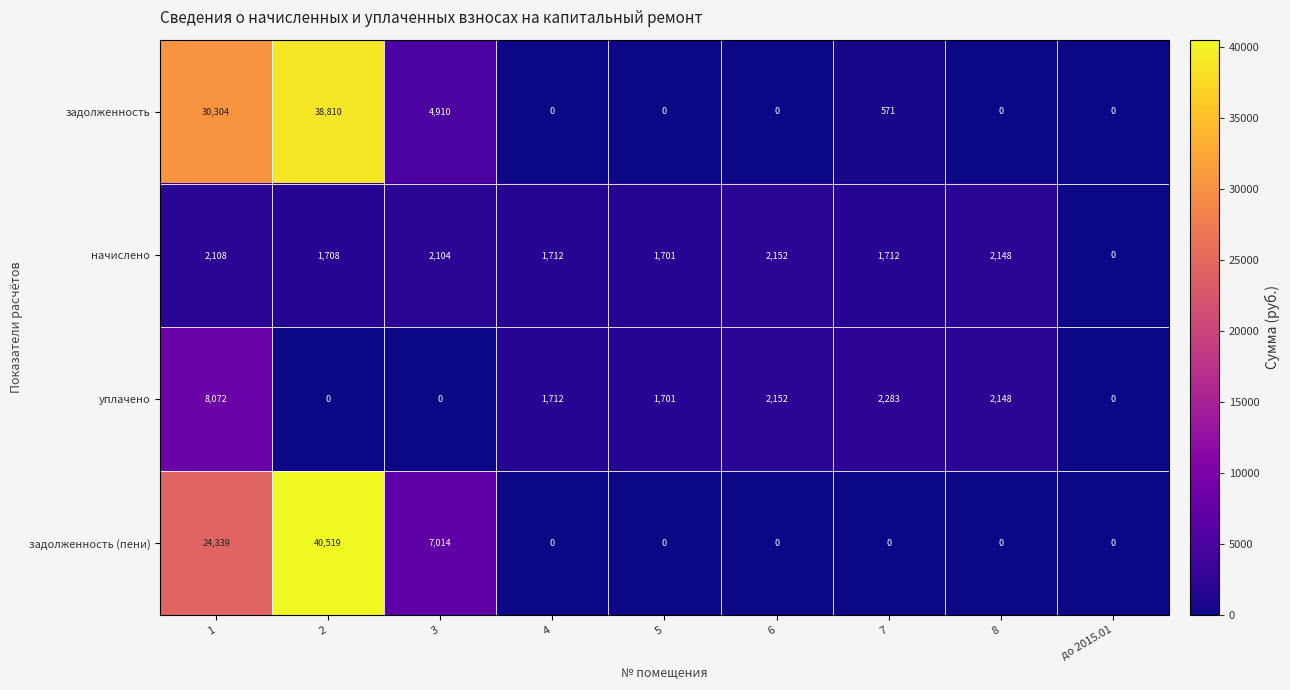

What is the average value of the задолженность series?

8288